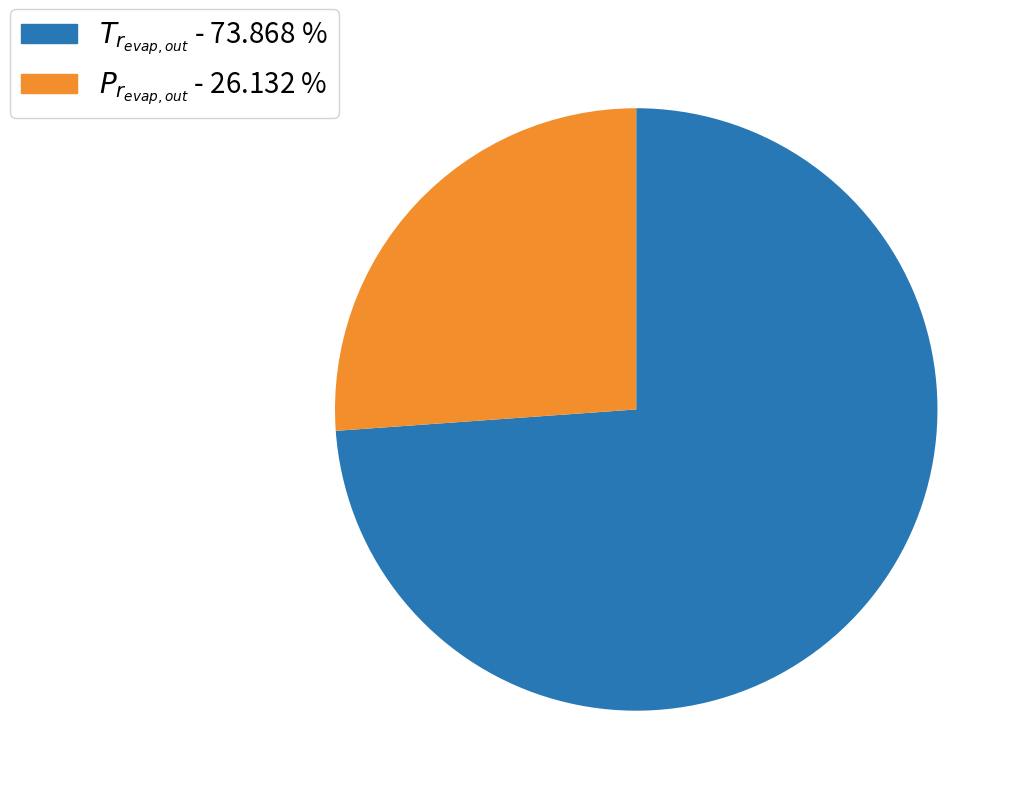

Is there a majority slice in this chart?

Yes